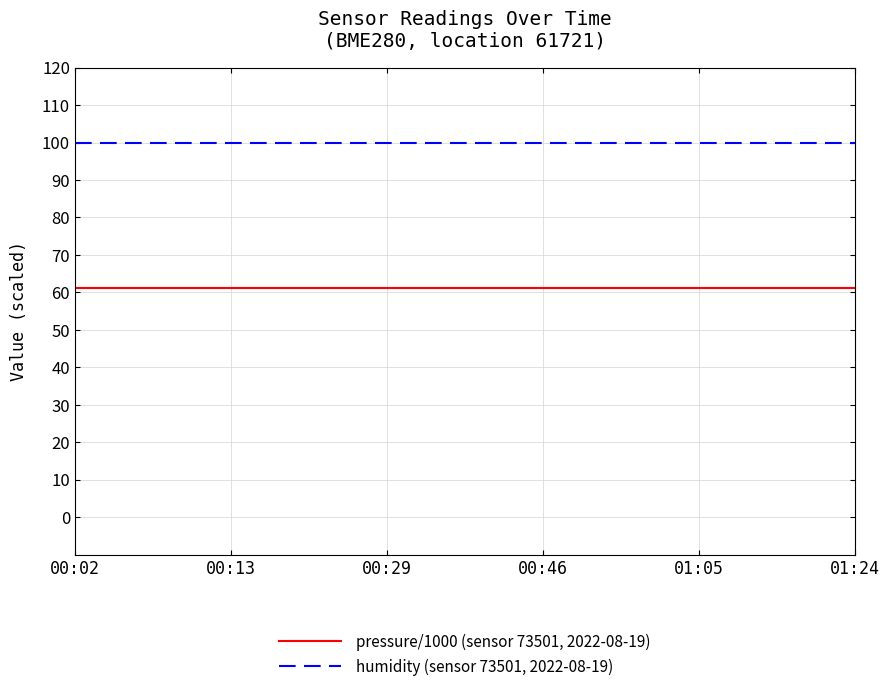

True or false: humidity (sensor 73501, 2022-08-19) and pressure/1000 (sensor 73501, 2022-08-19) cross at least once.

False